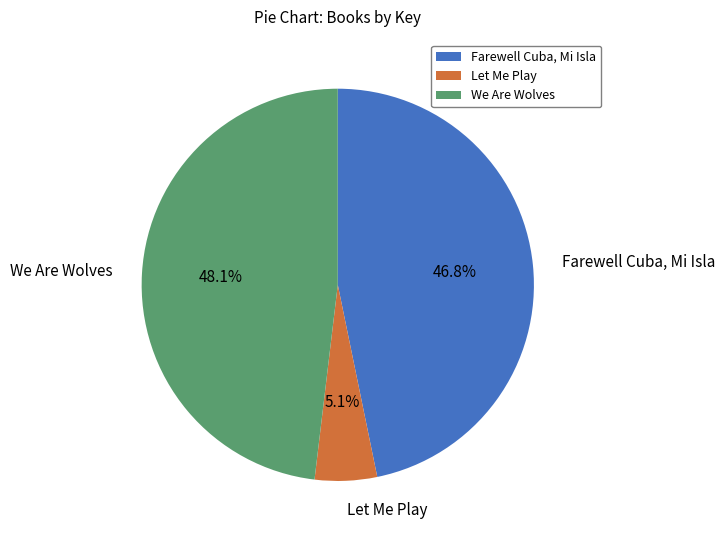

What percentage is the Let Me Play slice, to the nearest percent?

5%